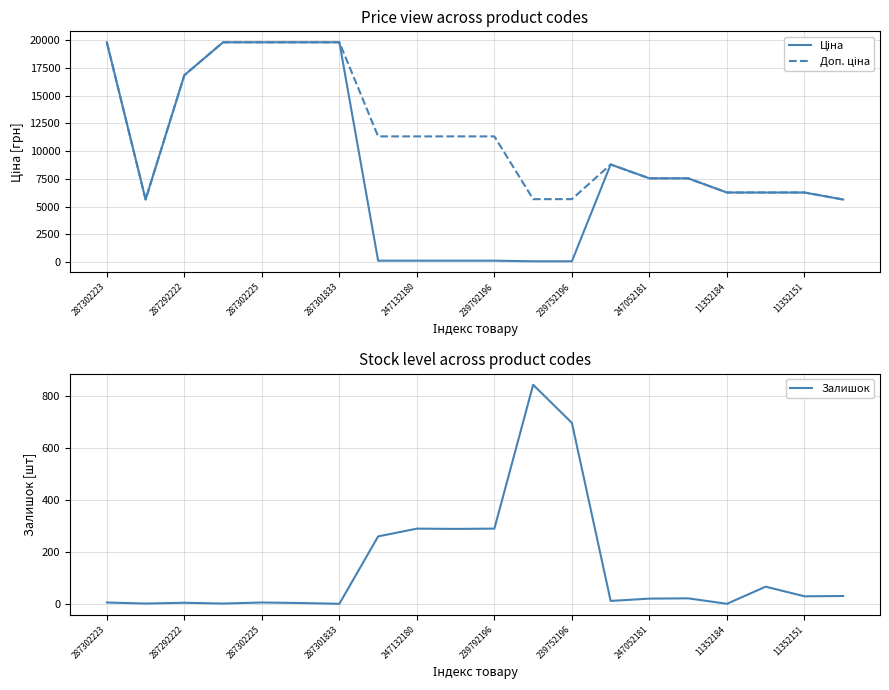

True or false: Ціна has a value of 10740.1 at 15.

False